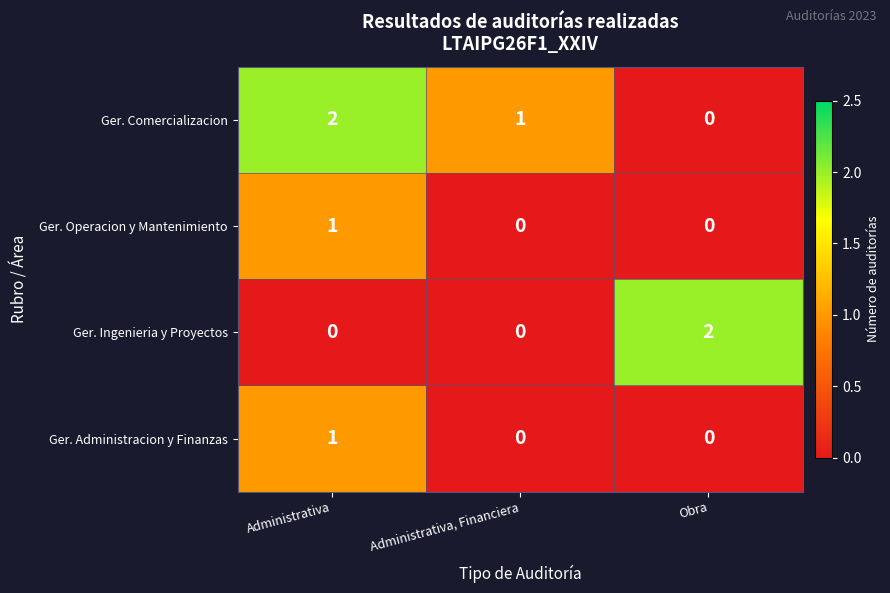

At which label does Ger. Comercializacion first exceed 1?

Administrativa